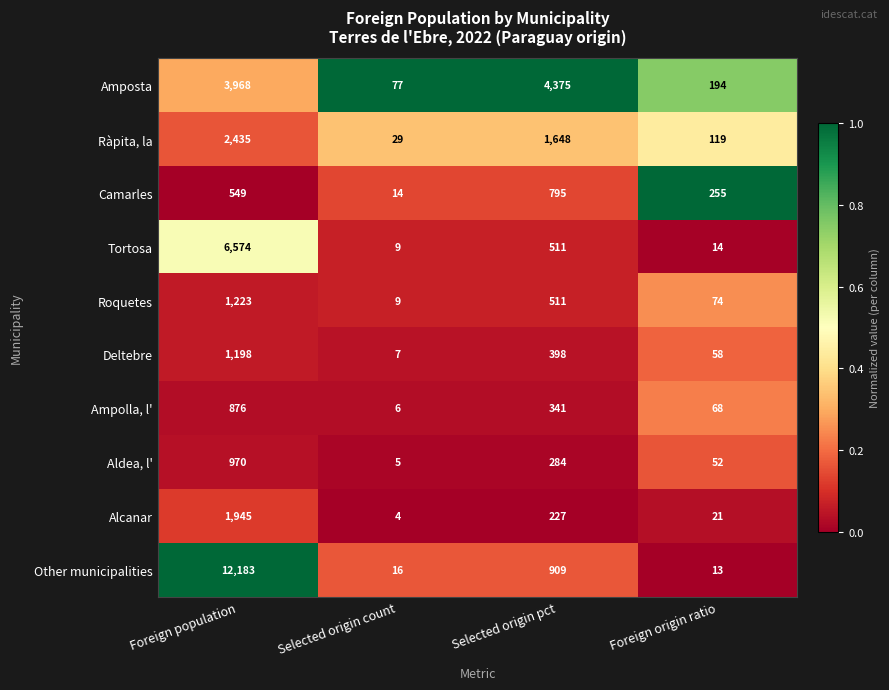

List the series in order of their peak value, highest first.

Other municipalities, Tortosa, Amposta, Ràpita, la, Alcanar, Roquetes, Deltebre, Aldea, l', Ampolla, l', Camarles